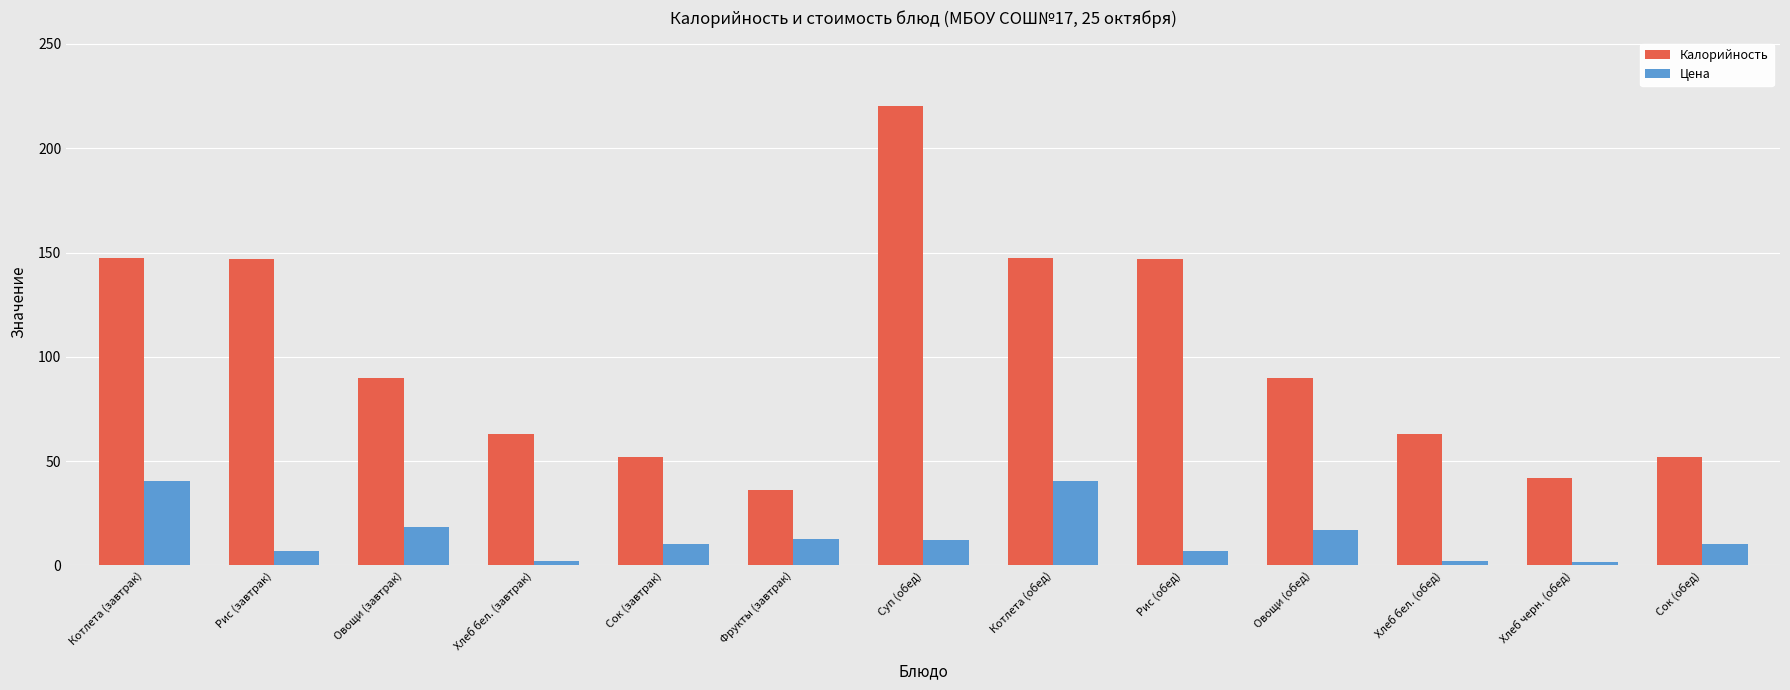

List the series in order of their overall mean, highest first.

Калорийность, Цена